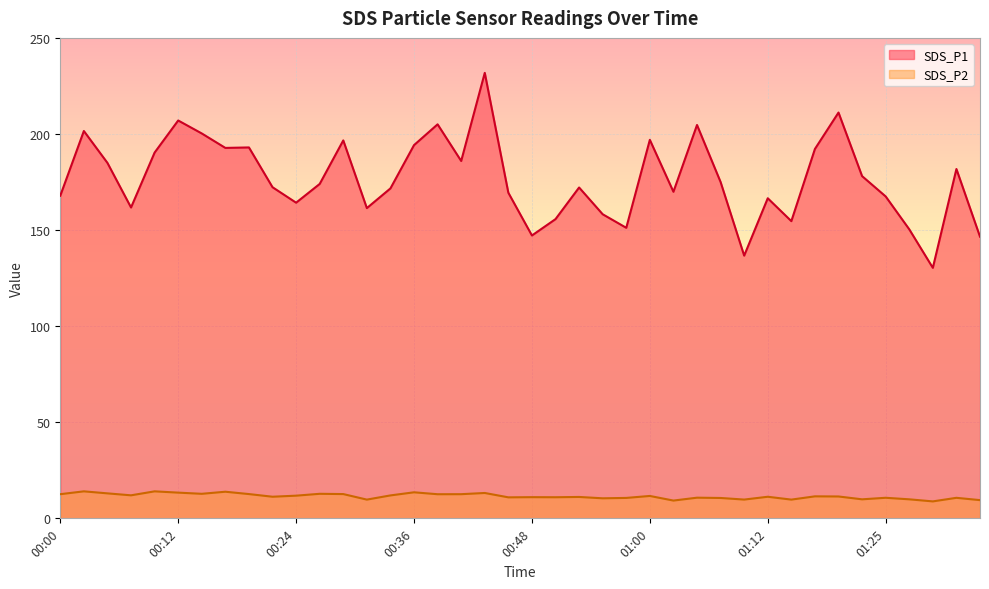

What value does the SDS_P2 series have at 00:39?

12.6